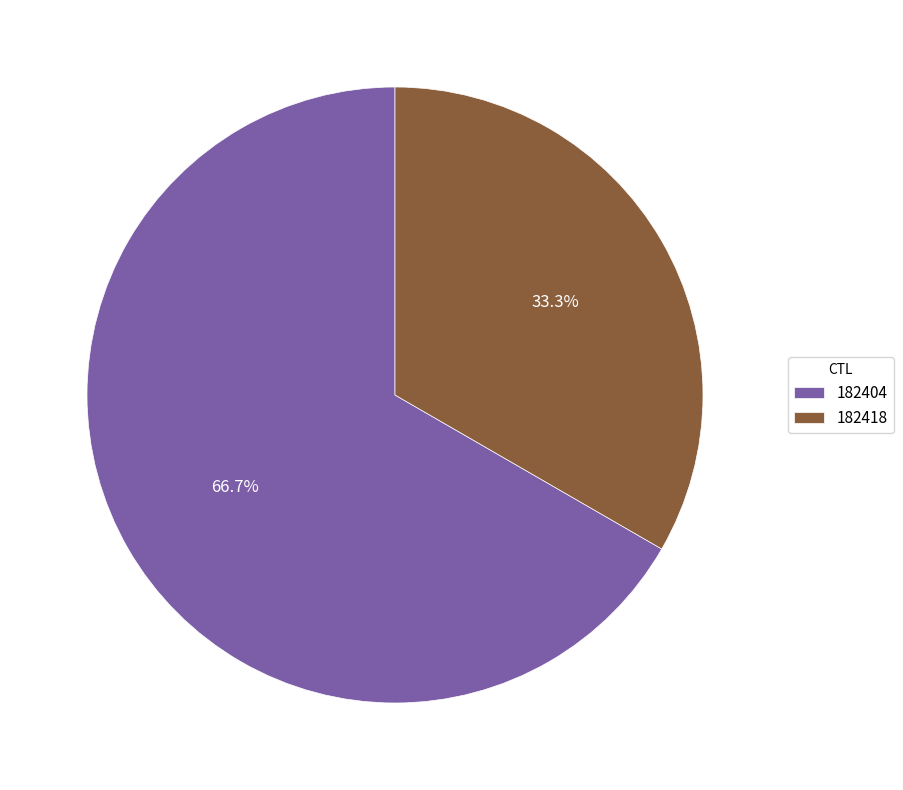

Approximately how many times larger is the value at 182418 compared to 182404?

0.5